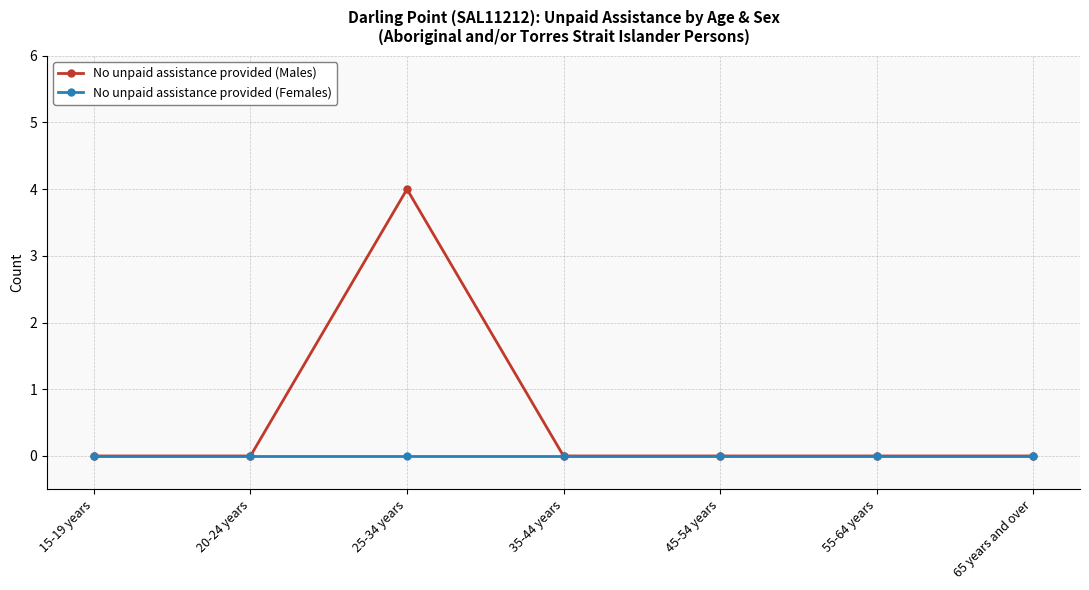

What is the label of the 1st point from the right?

65 years and over